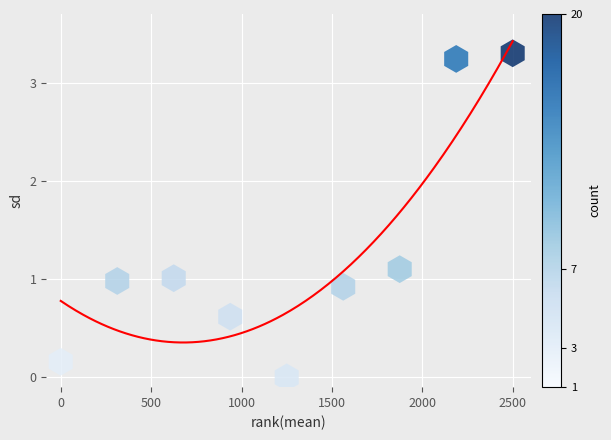

What is the average Y value?

1.3